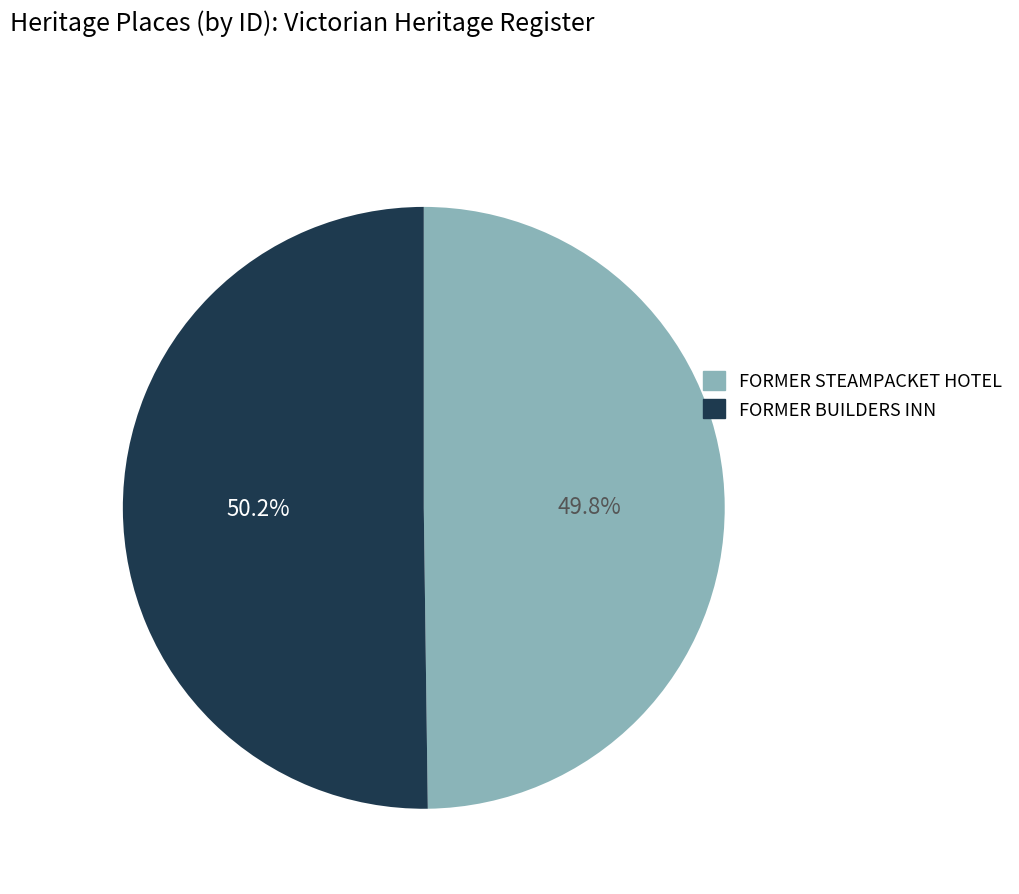

What percentage is the FORMER BUILDERS INN slice, to the nearest percent?

50%